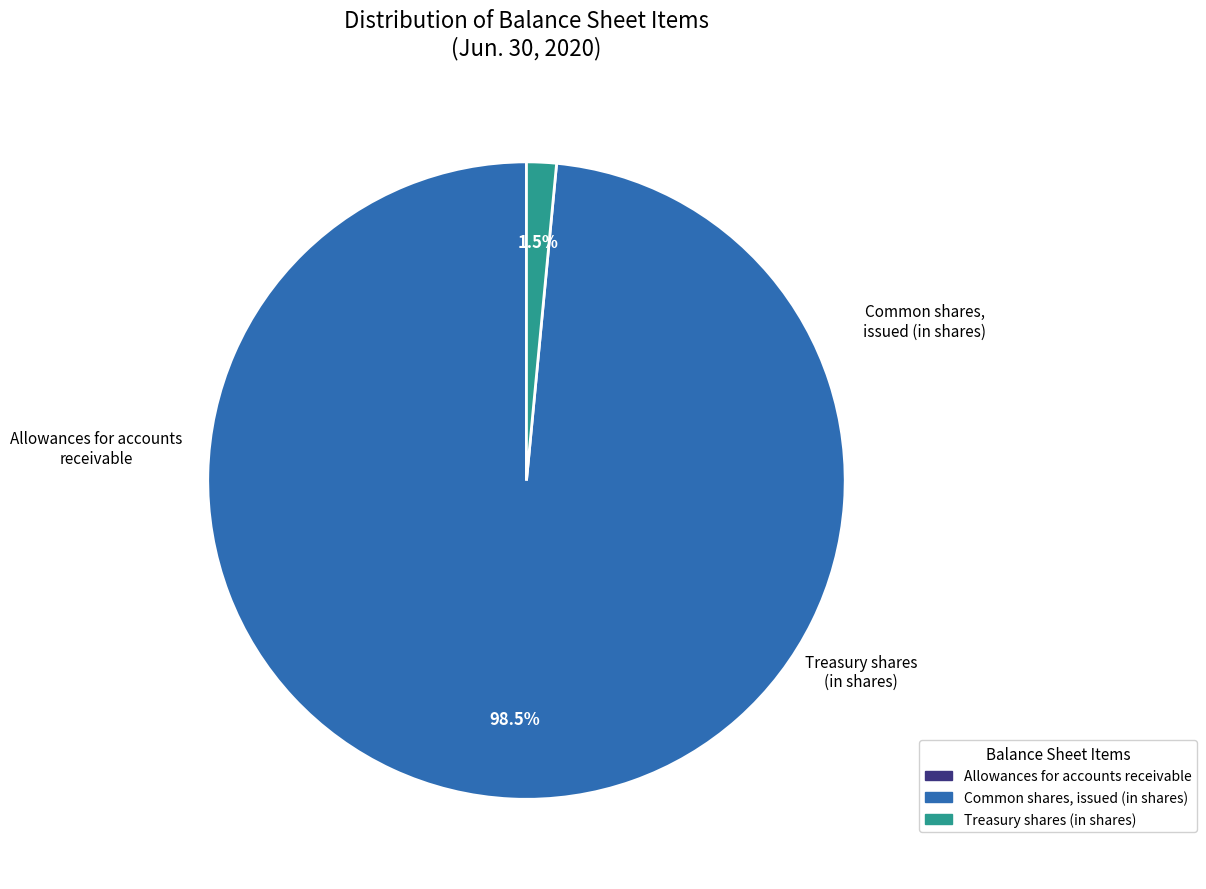

Is there any slice that represents more than half of the pie?

Yes